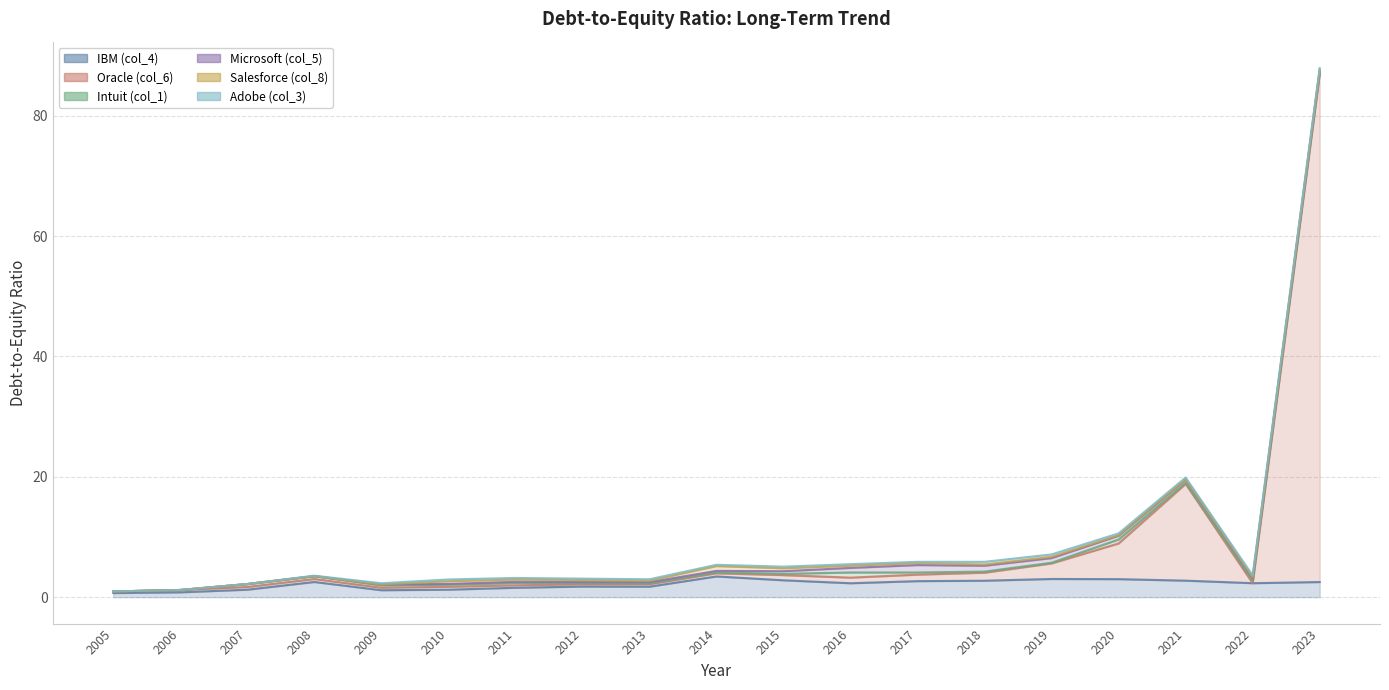

In Microsoft (col_5), how many points are higher than both neighbors (excluding endpoints)?

3